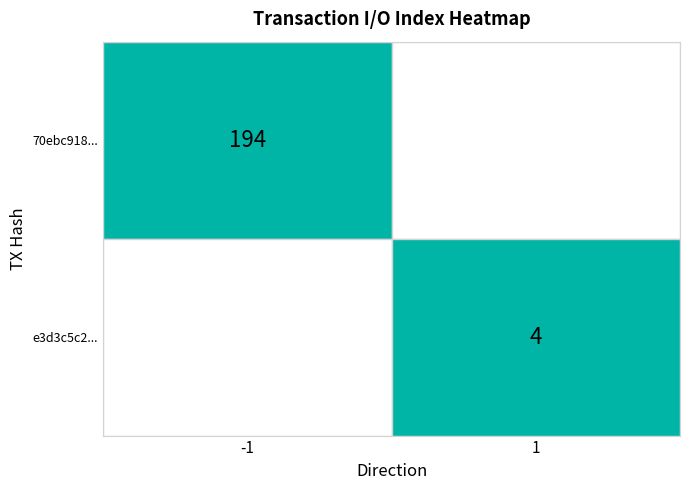

List the series in order of their overall mean, highest first.

70ebc918..., e3d3c5c2...